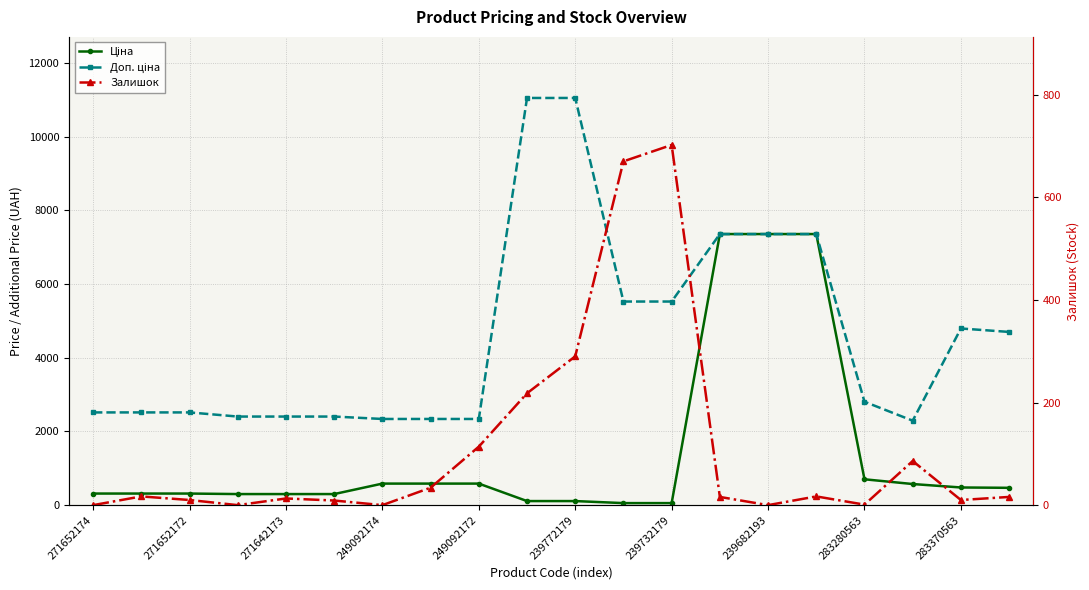

What are all the series names shown in the legend?

Ціна, Доп. ціна, Залишок